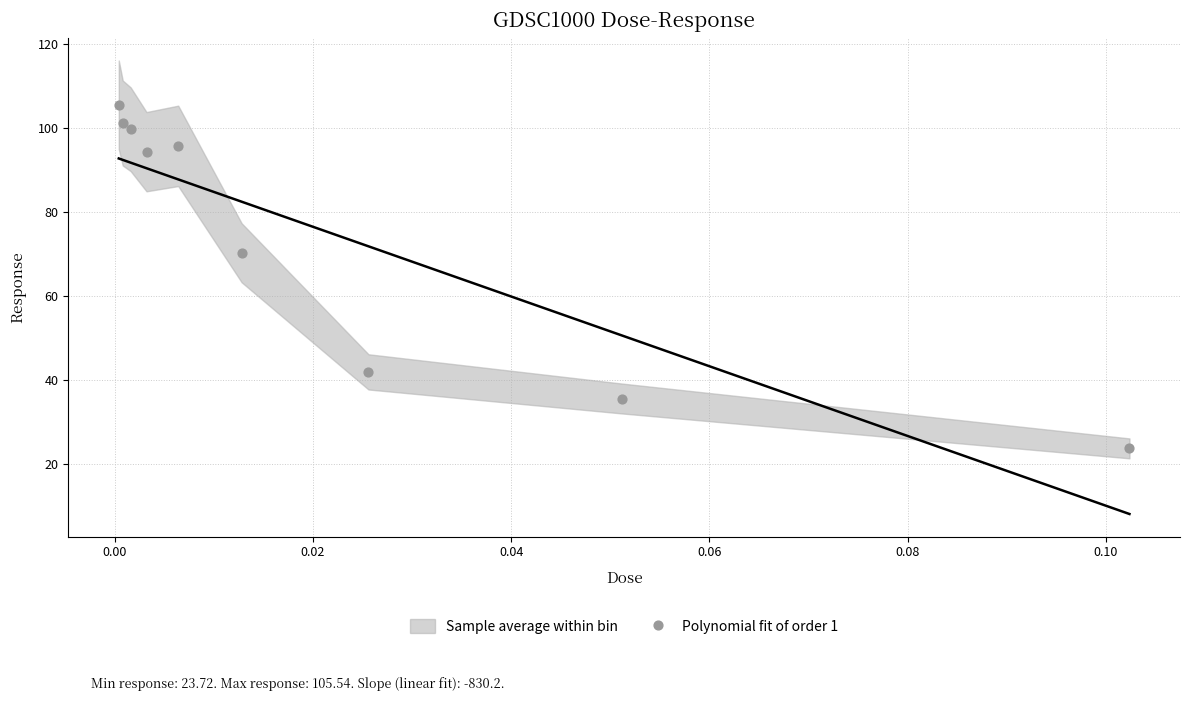

What is the range of Y values (max minus min)?

81.8